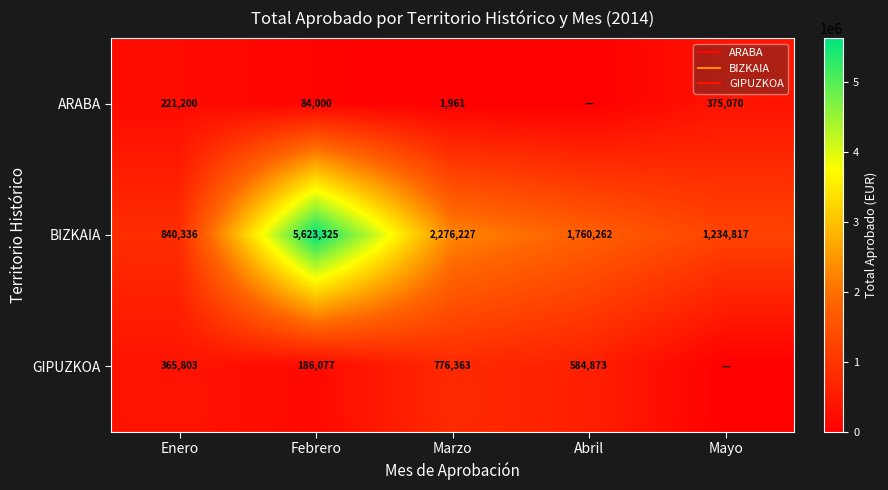

Is it true that ARABA equals 146043.4 at Febrero?

False